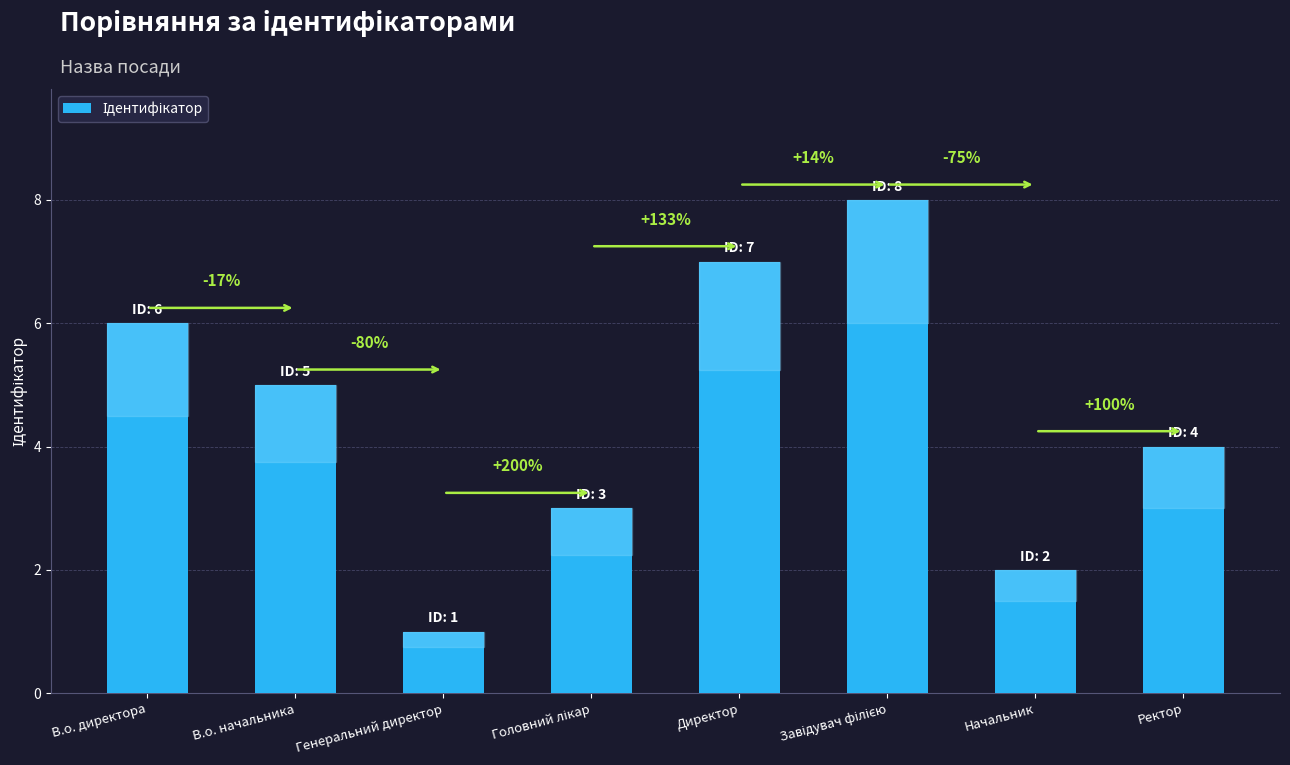

Does the chart contain any negative values?

No